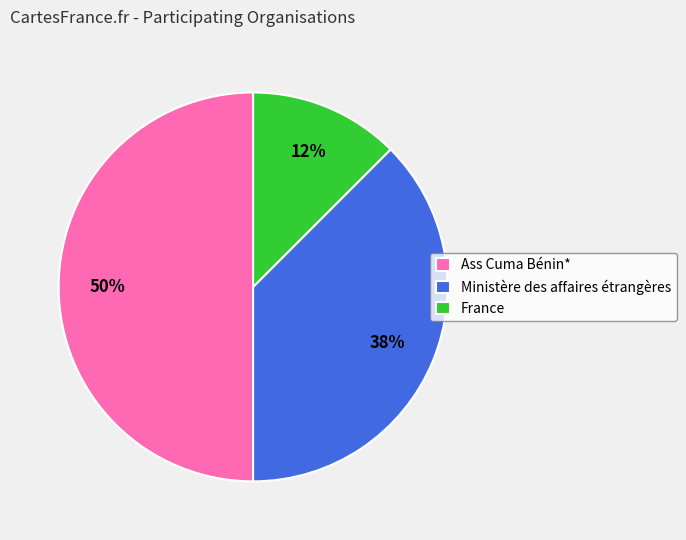

Combined, do France and Ass Cuma Bénin* account for over 50%?

Yes